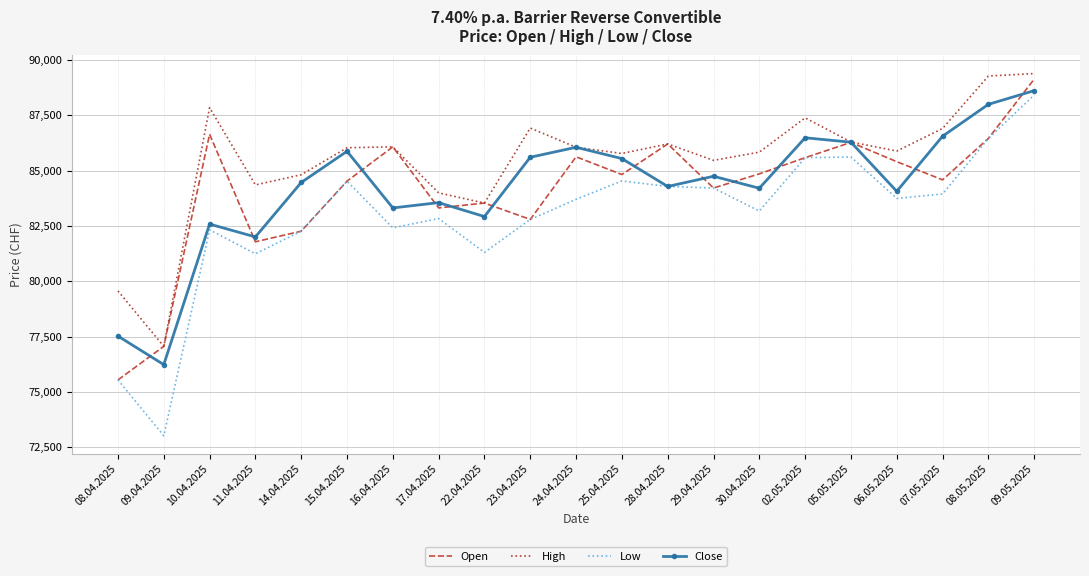

Rank the series at 30.04.2025 from highest to lowest value.

High, Open, Close, Low